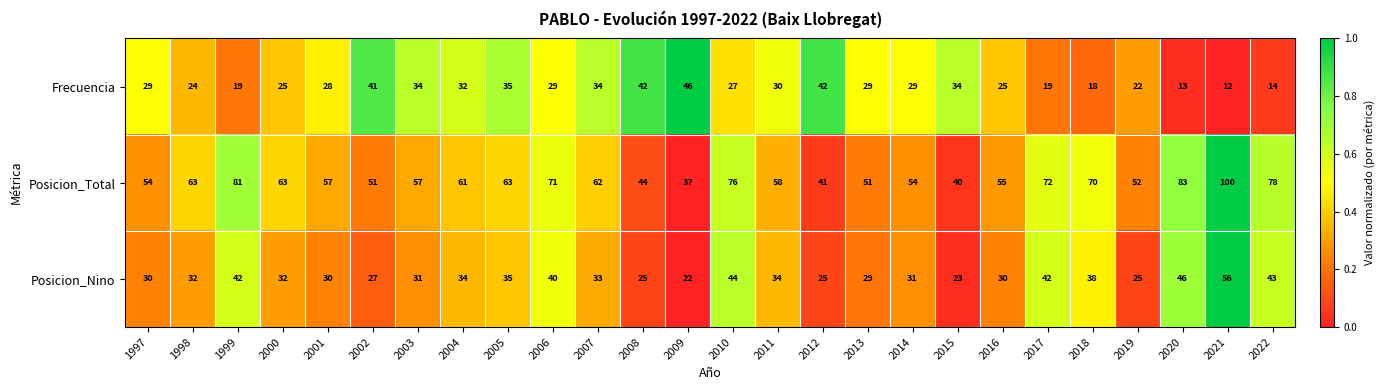

At 2006, list the series in order from smallest to largest.

Frecuencia, Posicion_Nino, Posicion_Total